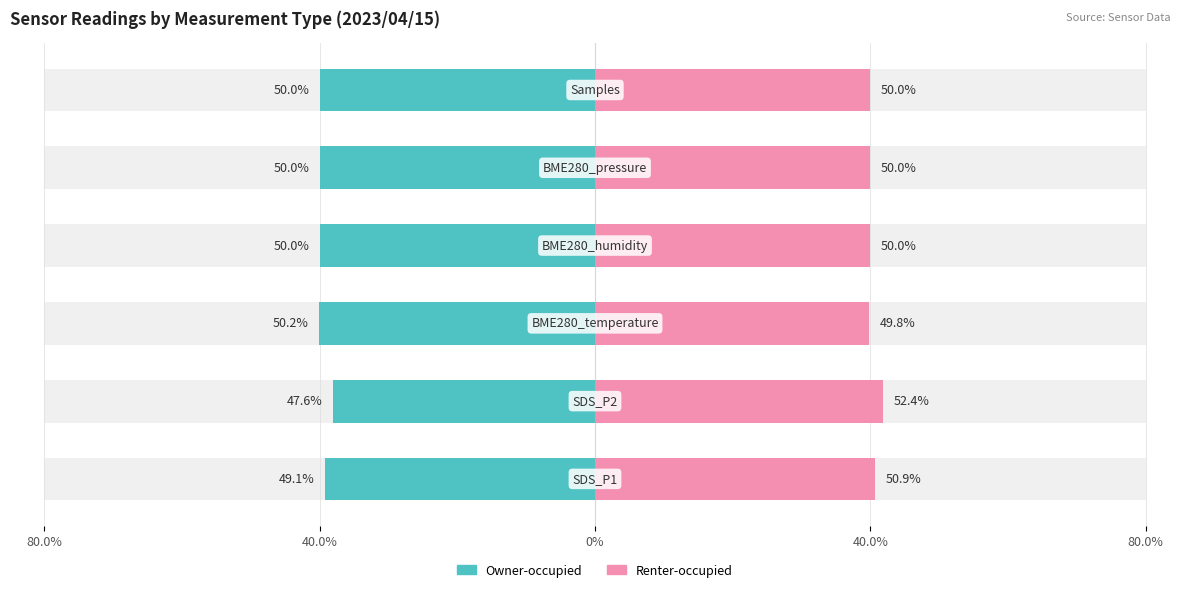

At how many categories does at least one series exceed 25?

6